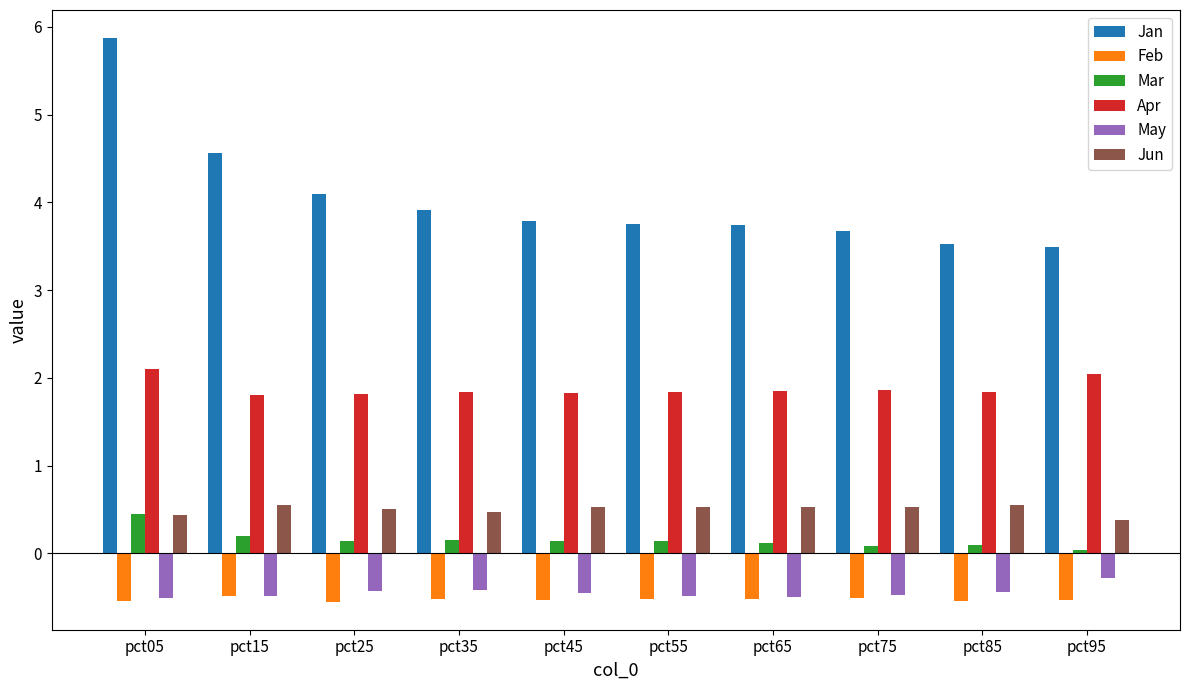

Is the value of Jan at pct35 greater than the value of Apr at pct45?

Yes